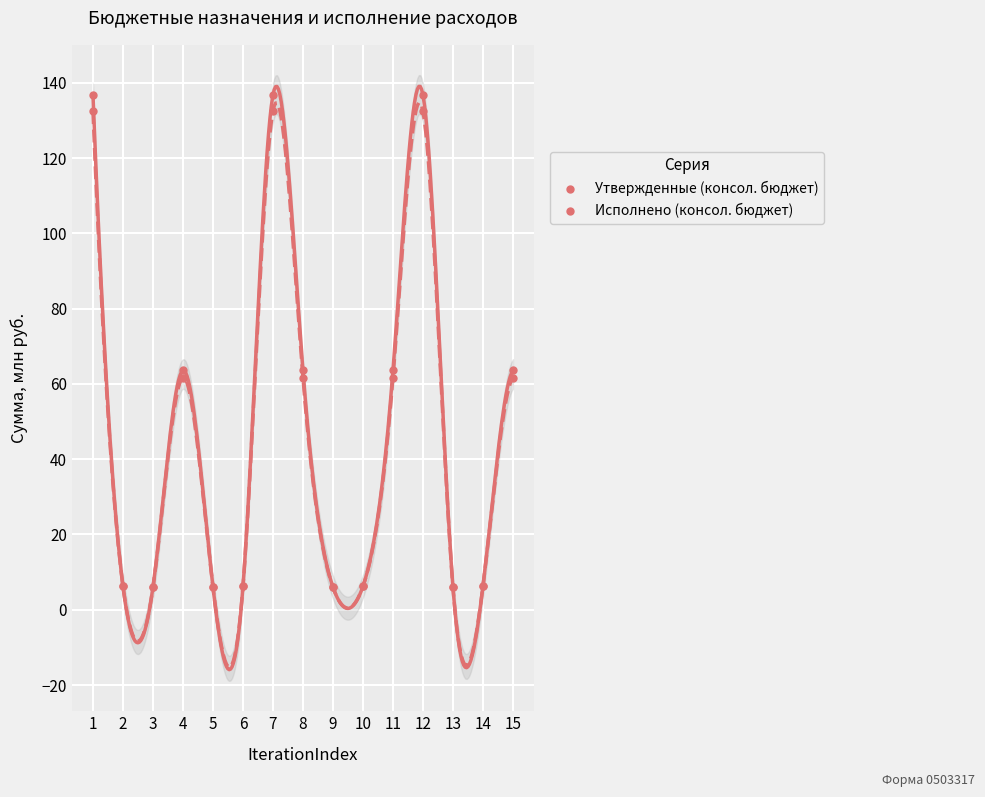

Which series has the largest range (max minus min)?

Утвержденные (консол. бюджет)